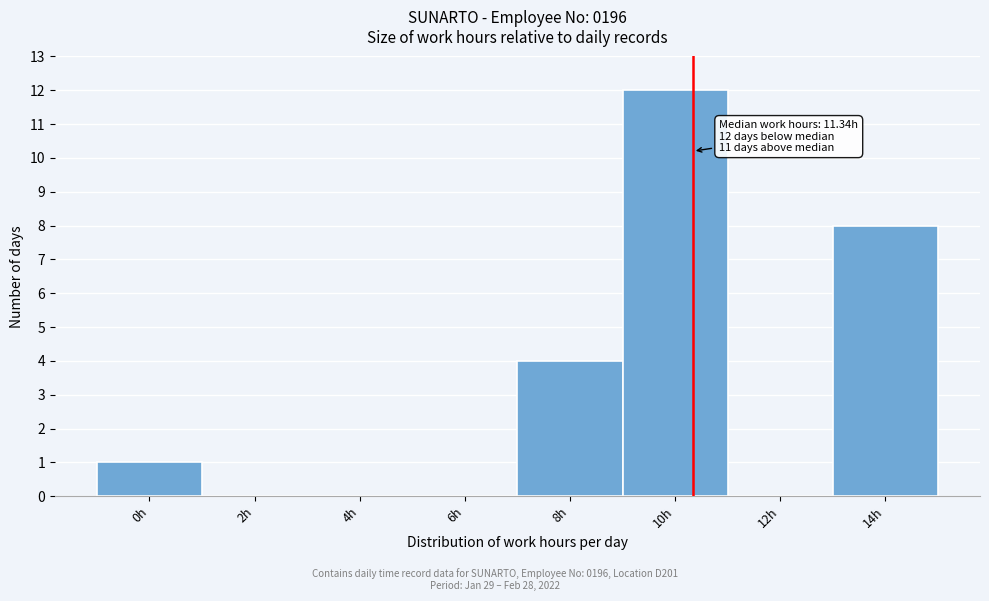

Reading left to right, list all the values displayed in this chart.

0h=1	2h=0	4h=0	6h=0	8h=4	10h=12	12h=0	14h=8